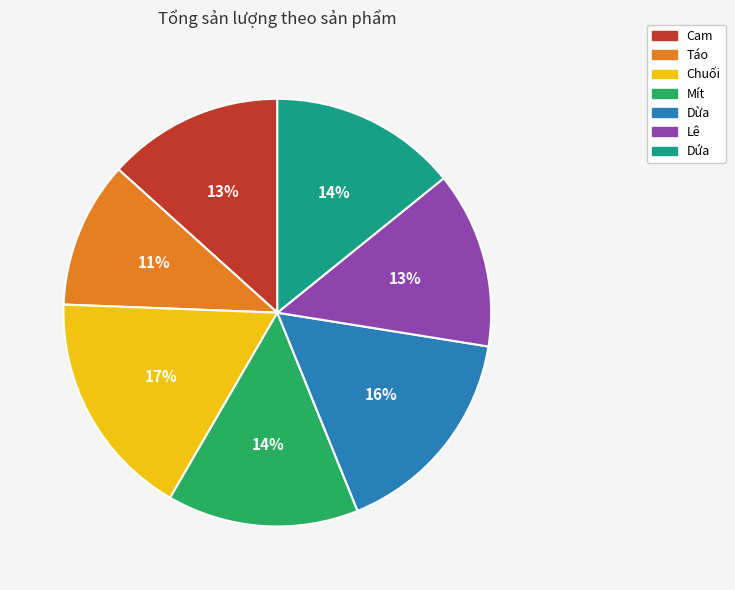

Is there a majority slice in this chart?

No